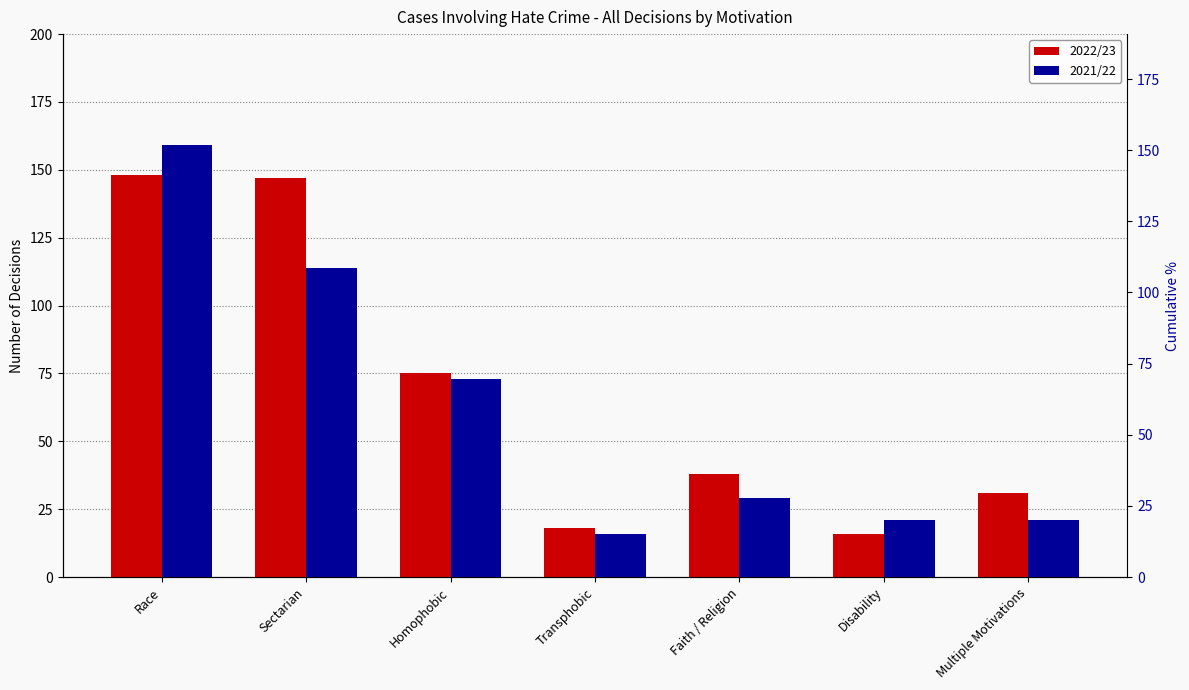

What is the label of the 6th bar from the left?

Disability